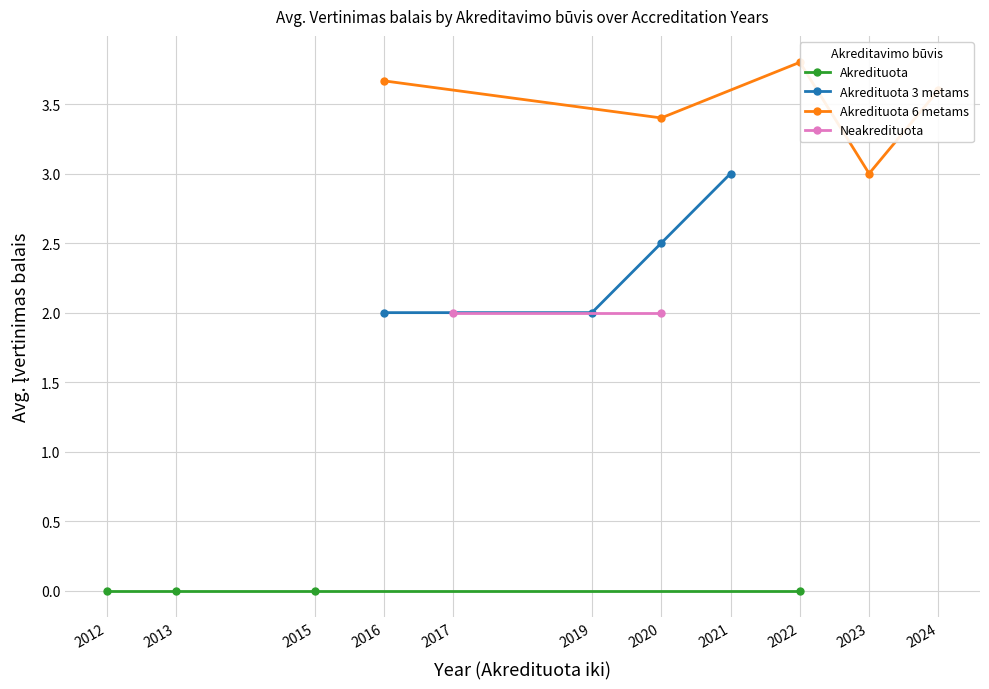

Does the chart have visible grid lines?

Yes